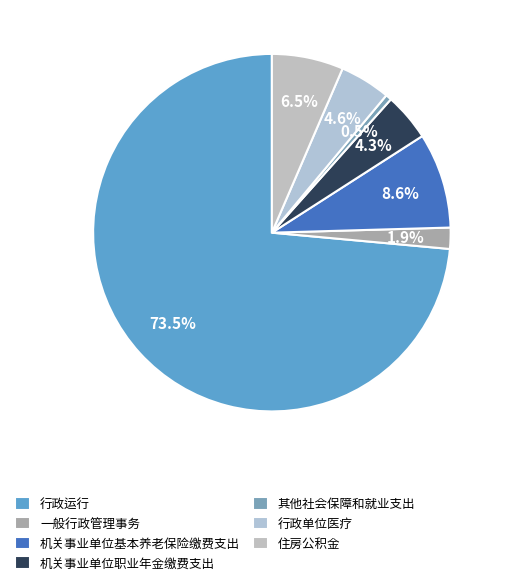

Does 一般行政管理事务 represent more than half of the total?

No